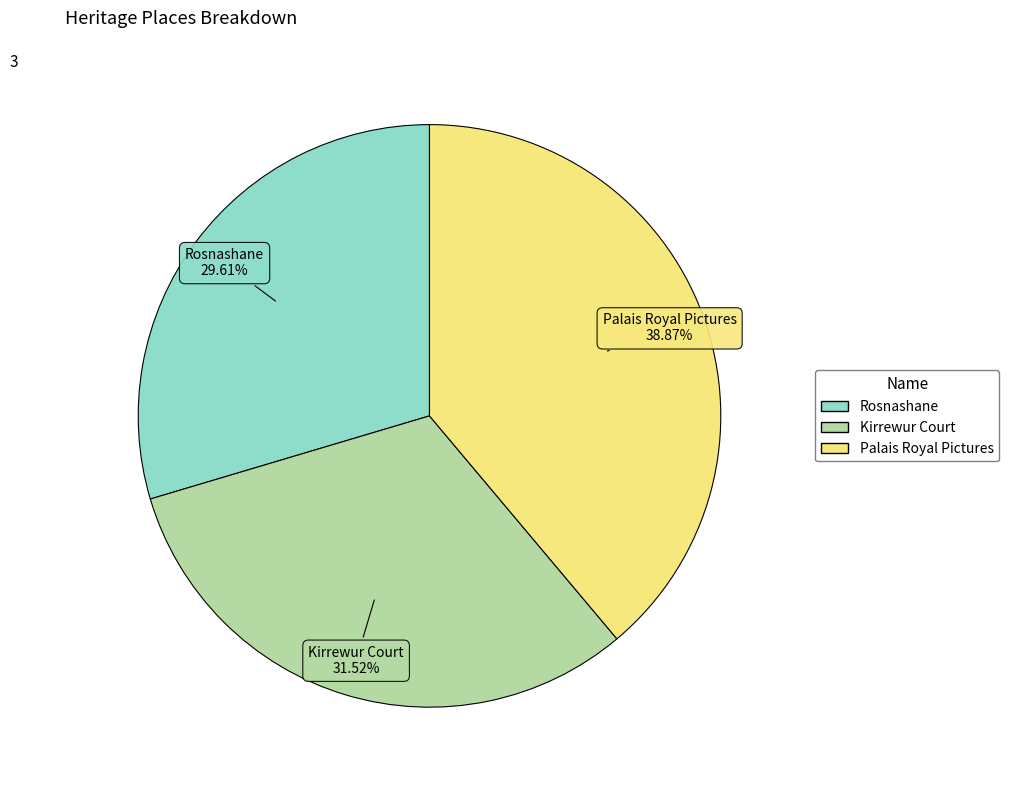

Which has a higher value, Palais Royal Pictures or Kirrewur Court?

Palais Royal Pictures